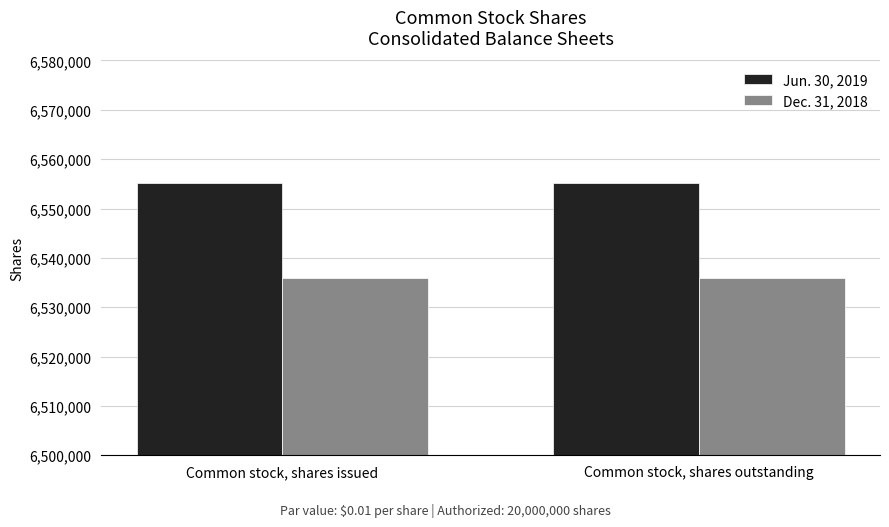

At how many categories does at least one series exceed 6546975?

2